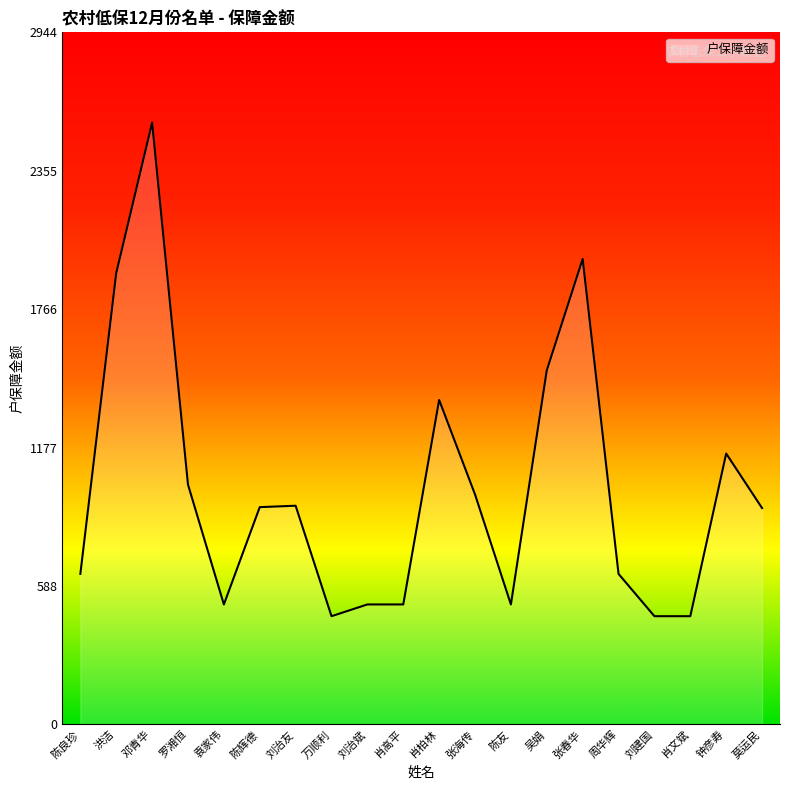

The value at 刘治友 is 1371. True or false?

False